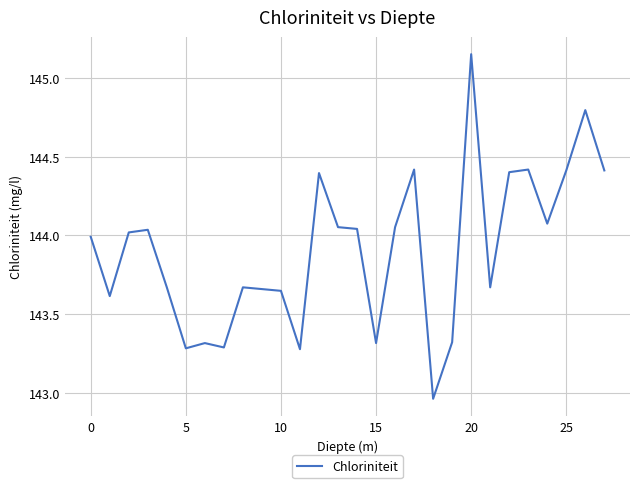

Does the chart have visible grid lines?

Yes